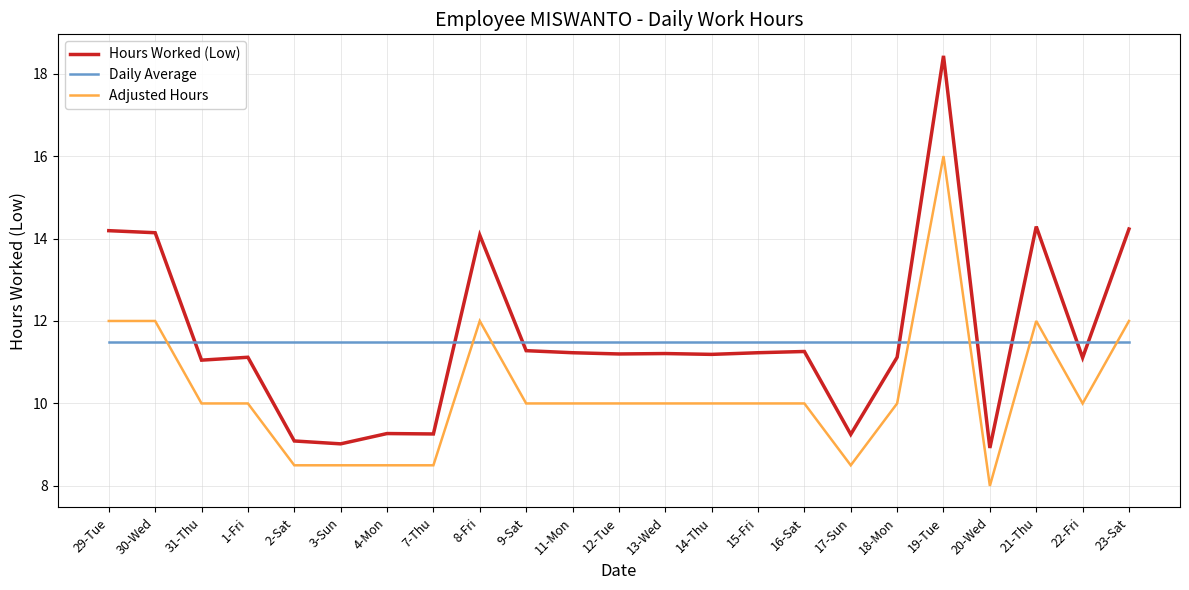

Is the value of Daily Average at 20-Wed greater than the value of Adjusted Hours at 7-Thu?

Yes